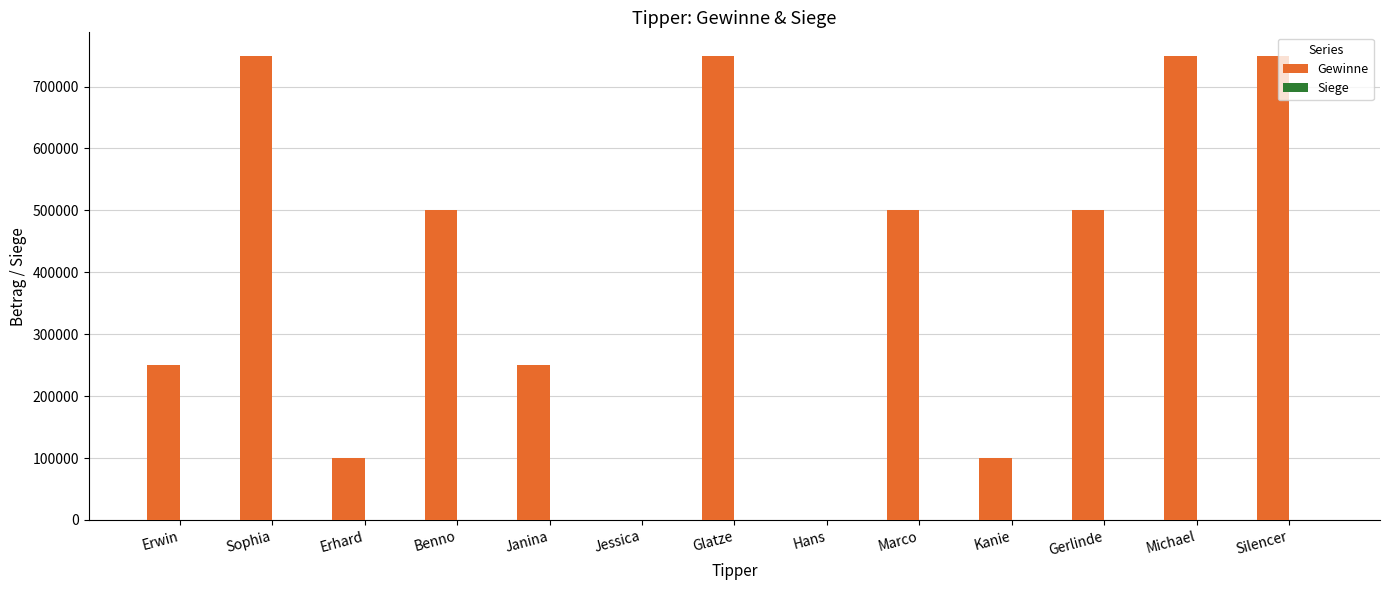

What is the greatest value displayed?

750000